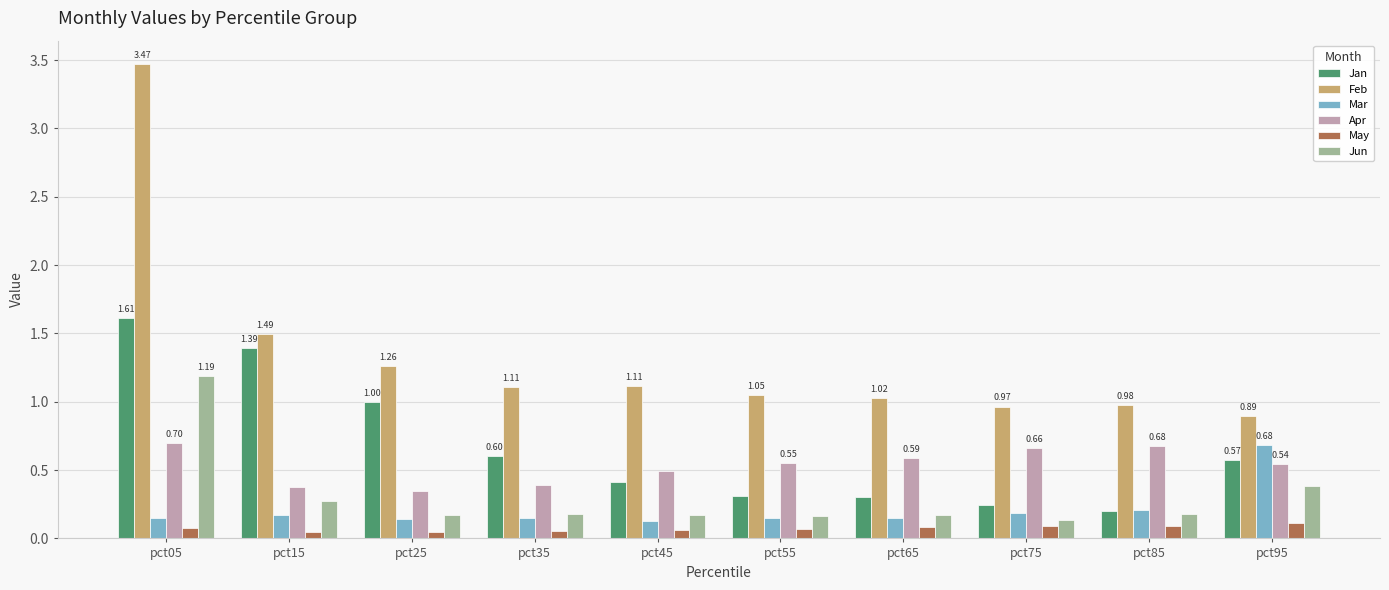

Is the value of Jan at pct05 greater than the value of Feb at pct25?

Yes